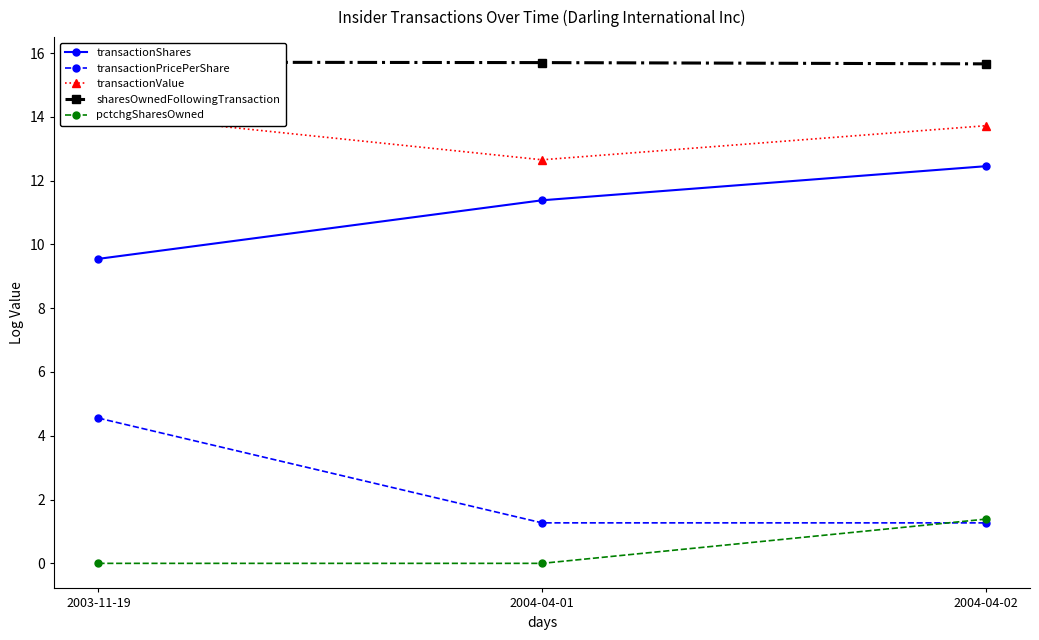

At which label is transactionShares closest to 10?

2003-11-19